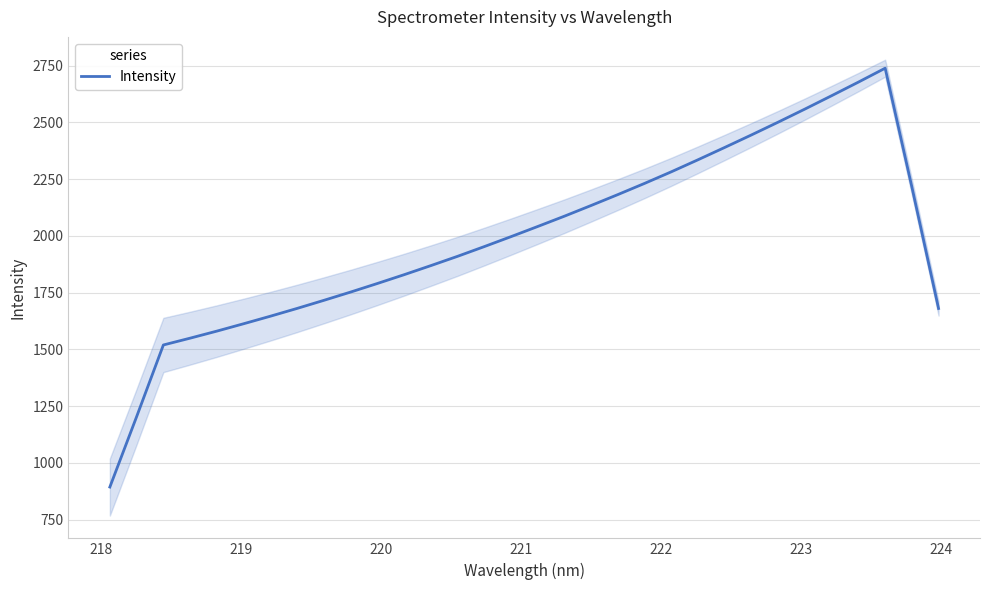

What is the maximum value for Intensity?

2738.5